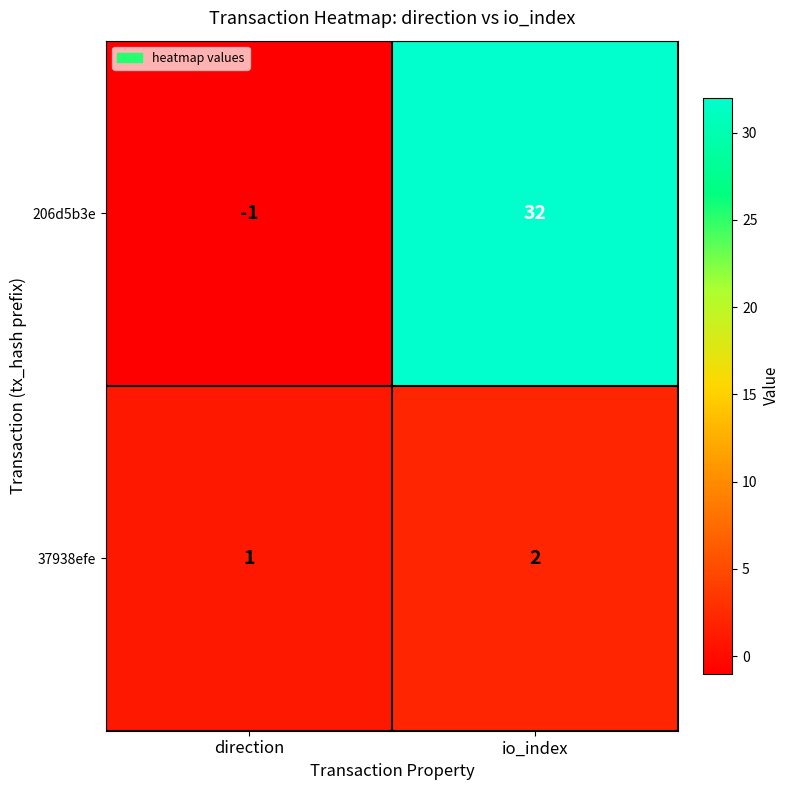

What is the sum of all 206d5b3e values?

31